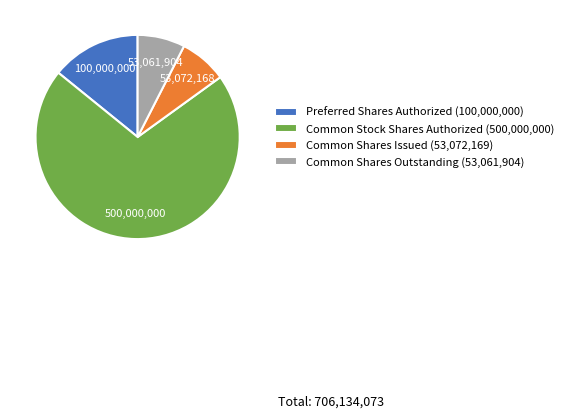

Is Preferred Shares Authorized (100,000,000) the majority of the pie?

No